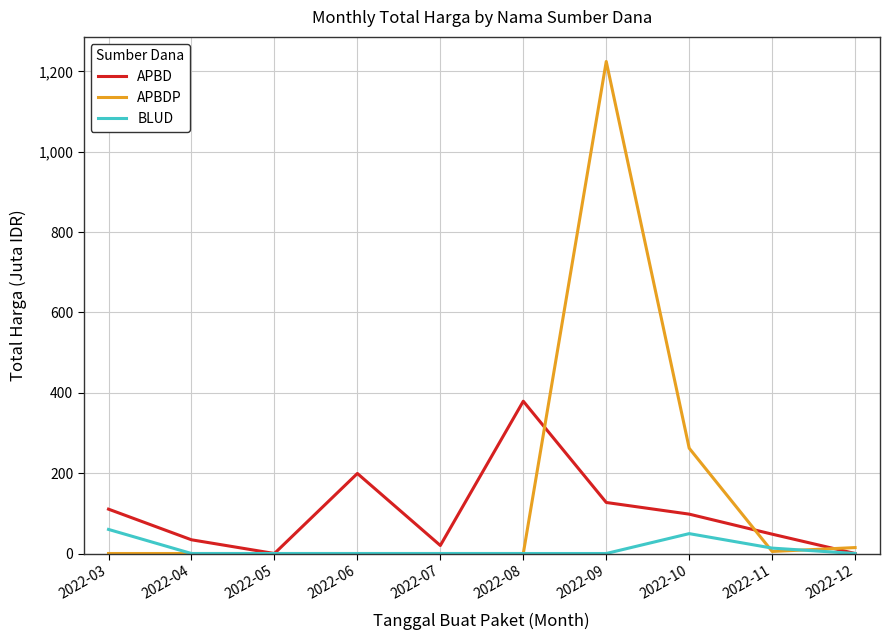

At which category does APBD reach its first local peak?

2022-06